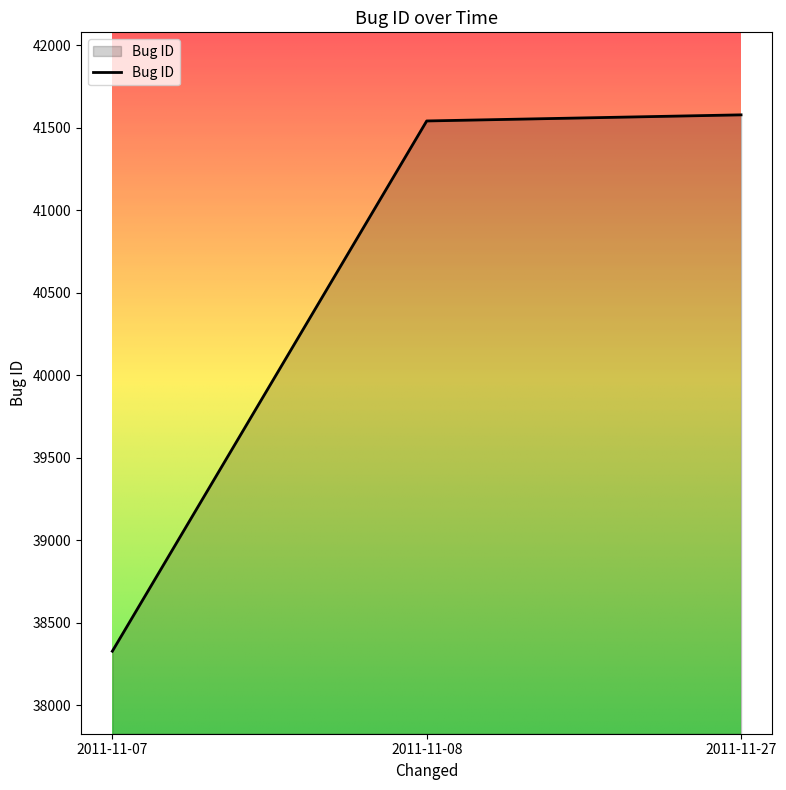

How many distinct data groups are displayed?

1